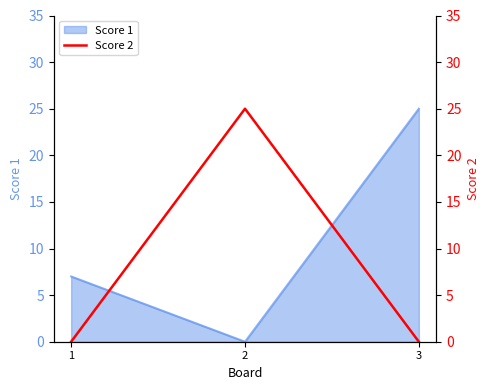

The value of Score 1 at 1 is 12. True or false?

False